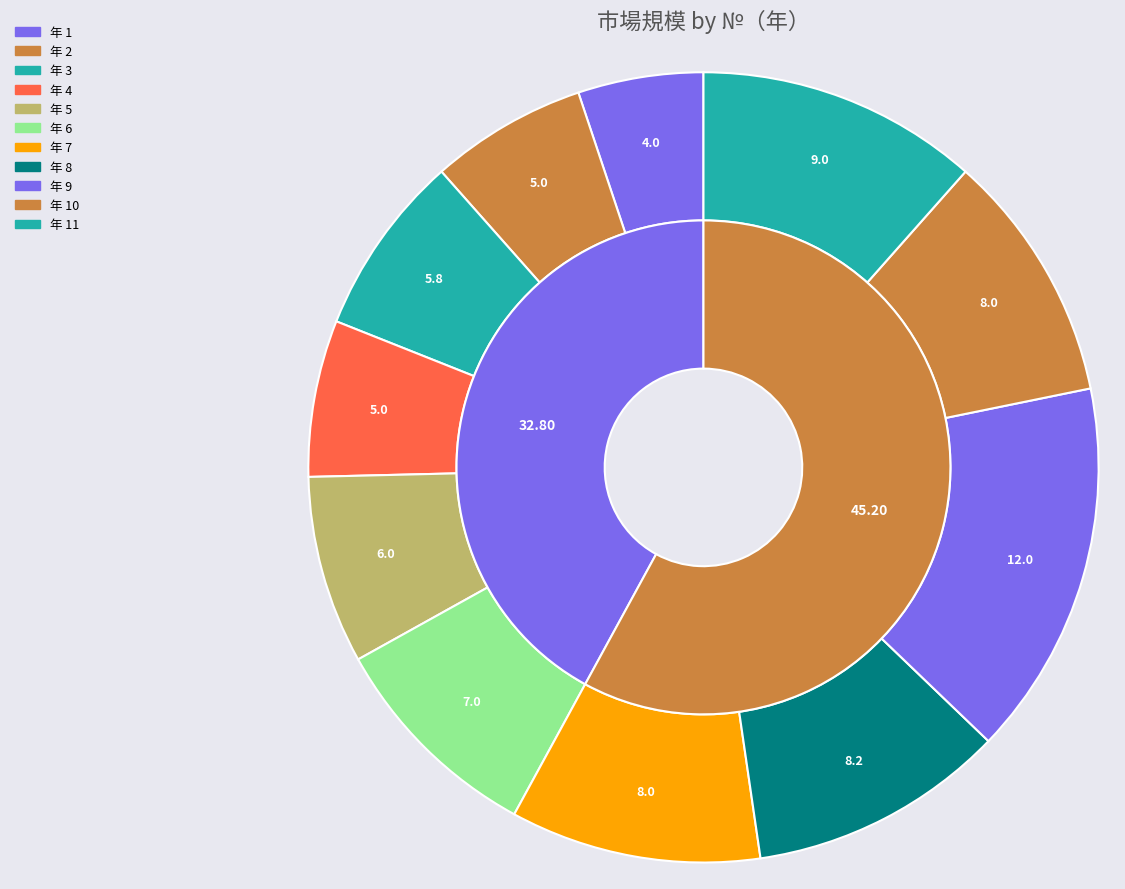

What portion of the pie excludes 3?

92.6%